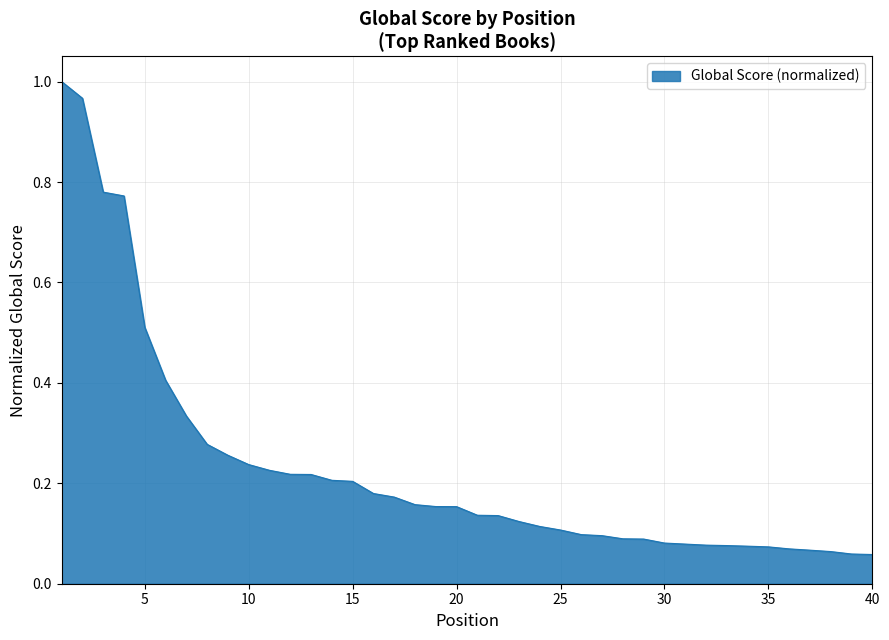

At which label is the value closest to 0?

40